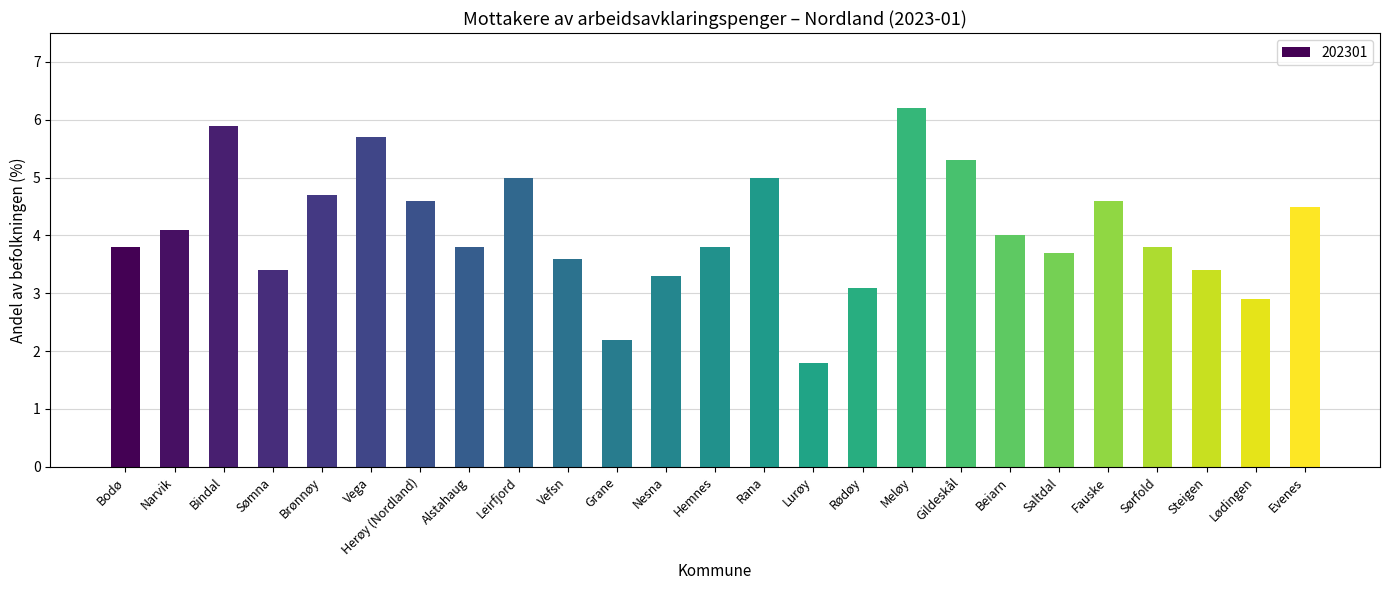

Reading left to right, list all the values displayed in this chart.

3.8	4.1	5.9	3.4	4.7	5.7	4.6	3.8	5.0	3.6	2.2	3.3	3.8	5.0	1.8	3.1	6.2	5.3	4.0	3.7	4.6	3.8	3.4	2.9	4.5